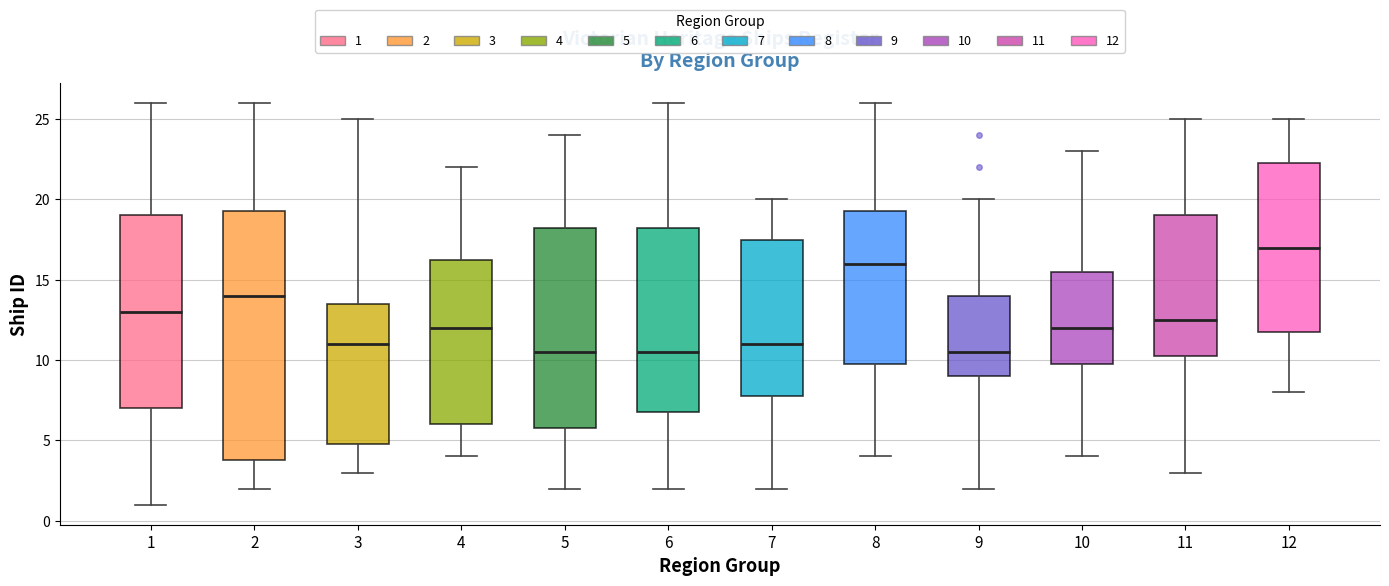

Which box is the tallest, from its lower edge to its upper edge?

2